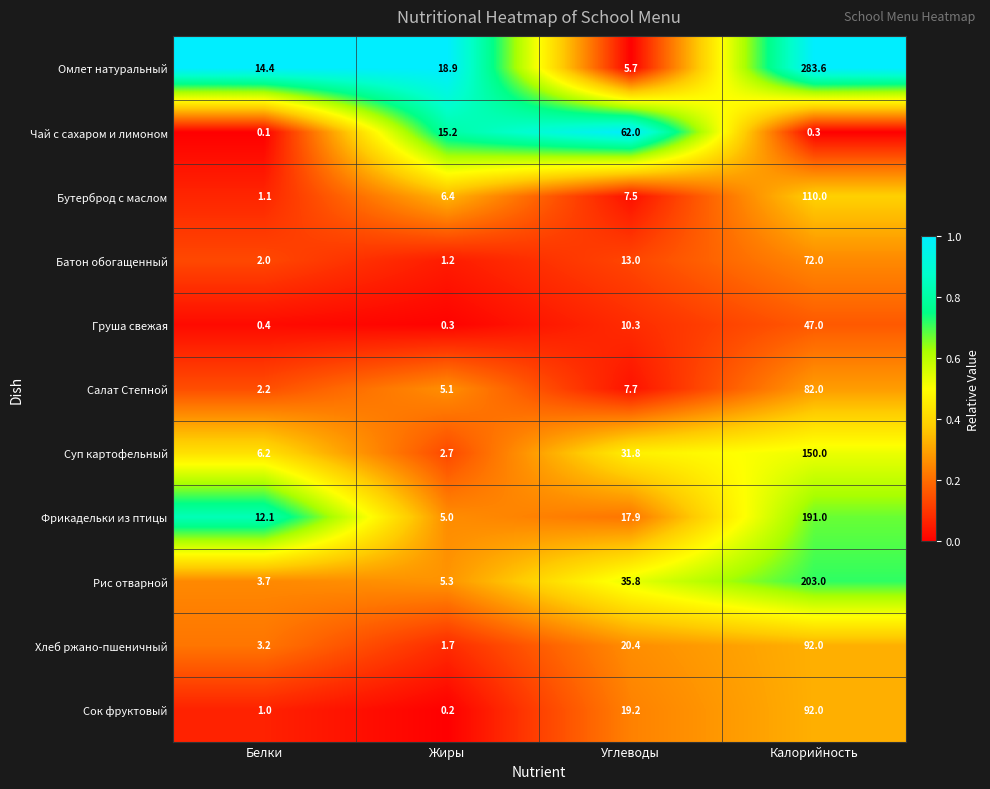

Is it true that Чай с сахаром и лимоном equals 0.3 at Калорийность?

True